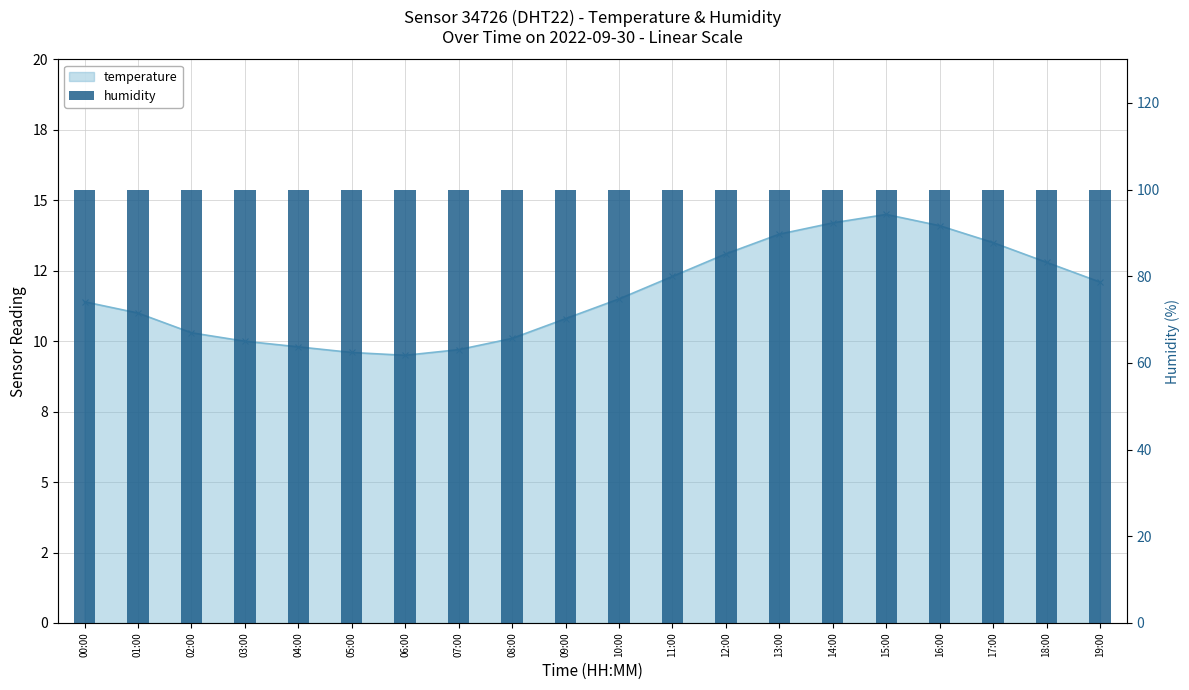

What is the ratio of the value at 08:00 to the value at 02:00?

1.0